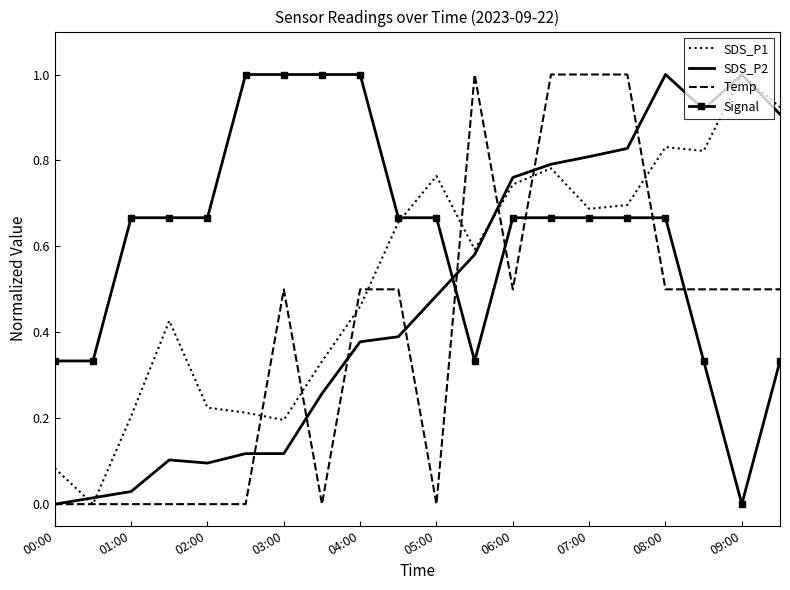

Which series ends up on top after the final intersection of Signal and SDS_P2?

SDS_P2